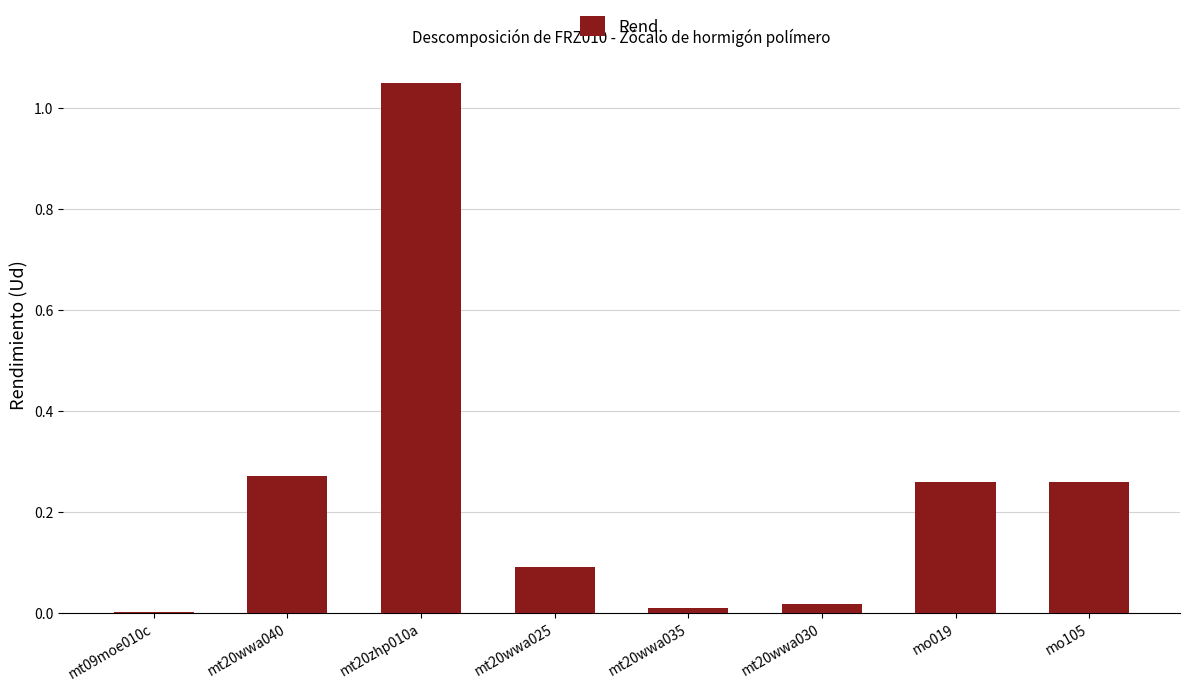

What is the sum of all values?

2.0